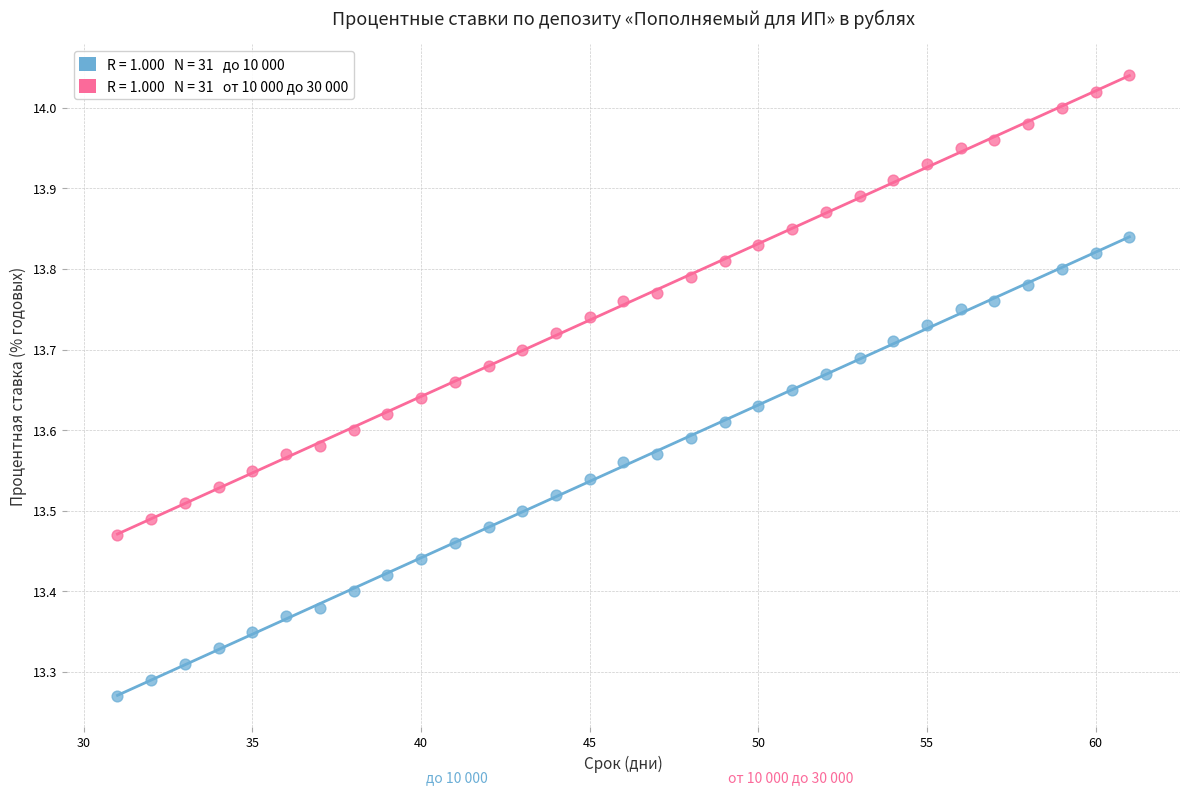

Across all data points, what is the range of X values (max minus min)?

30.0